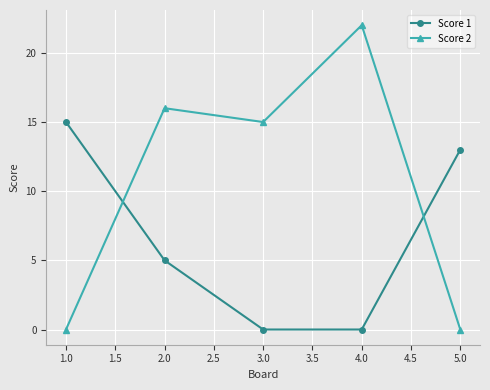

How many values in the Score 1 series are below 5?

2